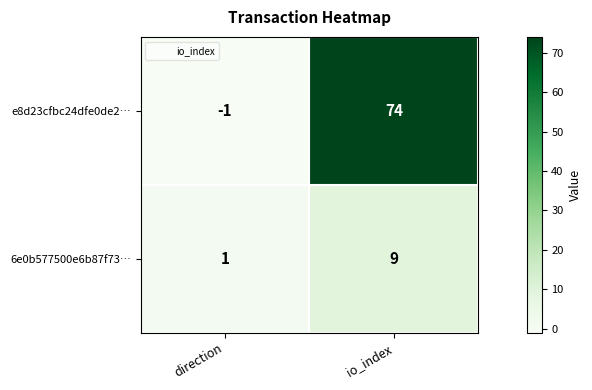

Reading left to right, extract all data points from this chart.

e8d23cfbc24dfe0de2…: -1	74
6e0b577500e6b87f73…: 1	9